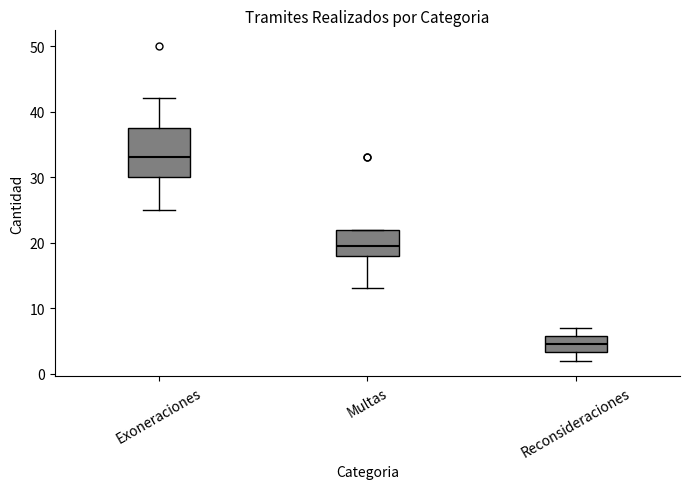

Reading left to right, transcribe this box plot: for each box, give where its median line is, the range the box spans, and where its two whiskers end, as read against the y-axis. The values are not printed on the chart, so give them approximately, as read against the axis.

Exoneraciones: median 33, box 30 to 38, whiskers 25 to 42
Multas: median 20, box 18 to 22, whiskers 13 to 22
Reconsideraciones: median 5, box 3 to 6, whiskers 2 to 7